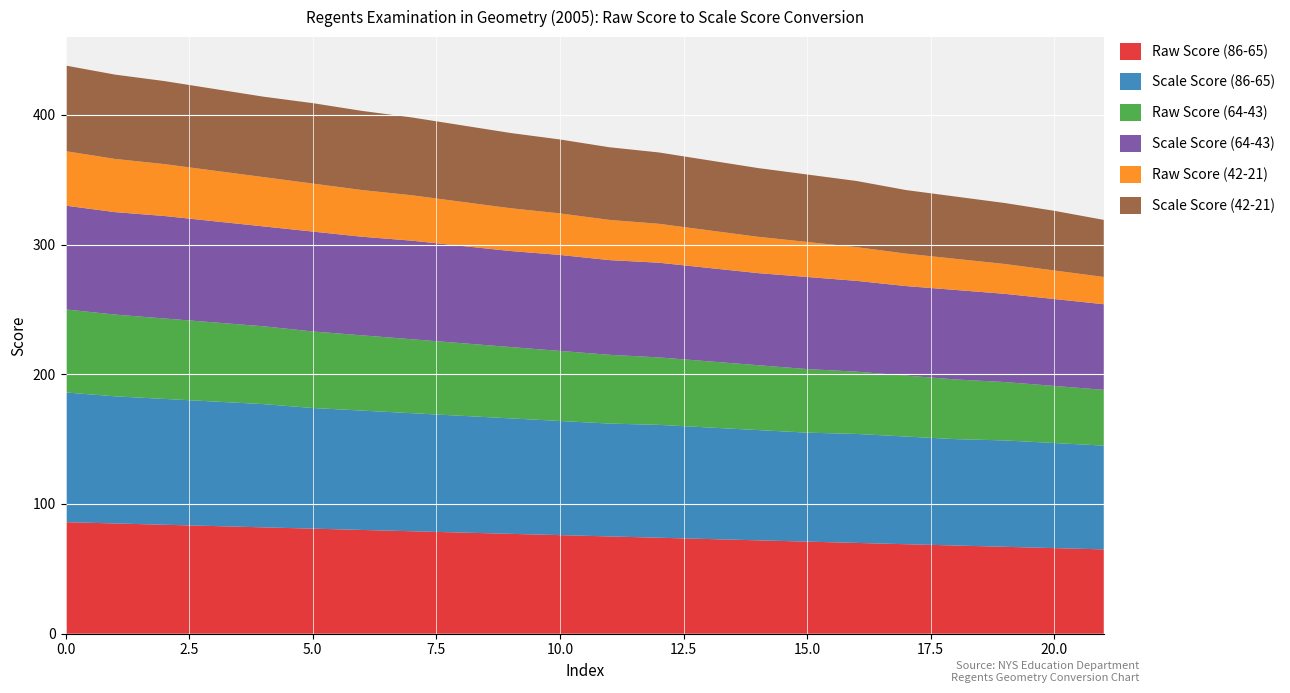

Reading left to right, list all the values displayed in this chart.

Raw Score (86-65): 86	85	84	83	82	81	80	79	78	77	76	75	74	73	72	71	70	69	68	67	66	65
Scale Score (86-65): 100	98	97	96	95	93	92	91	90	89	88	87	87	86	85	84	84	83	82	82	81	80
Raw Score (64-43): 64	63	62	61	60	59	58	57	56	55	54	53	52	51	50	49	48	47	46	45	44	43
Scale Score (64-43): 80	79	79	78	77	77	76	76	75	74	74	73	73	72	71	71	70	69	69	68	67	66
Raw Score (42-21): 42	41	40	39	38	37	36	35	34	33	32	31	30	29	28	27	26	25	24	23	22	21
Scale Score (42-21): 66	65	64	63	62	62	61	60	59	58	57	56	55	54	53	52	51	49	48	47	46	44